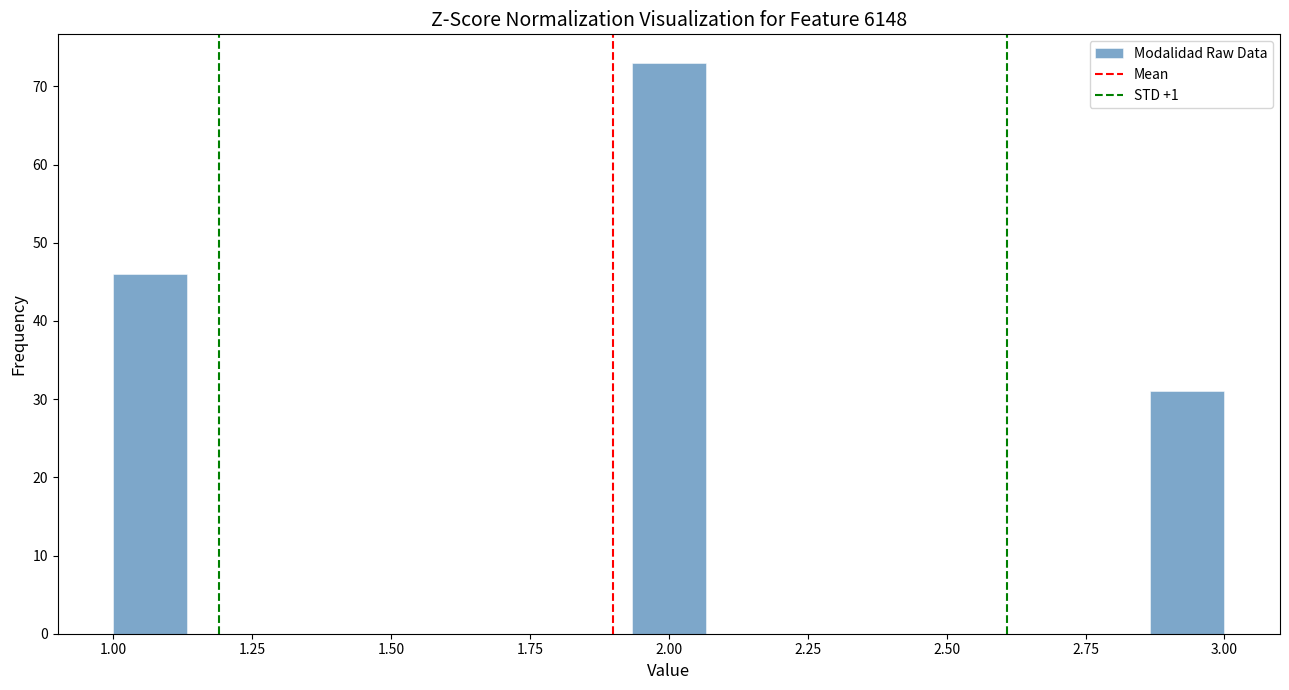

Around what value on the x-axis is the tallest bar? Give the approximate position of its centre, as read against the axis.

2.00